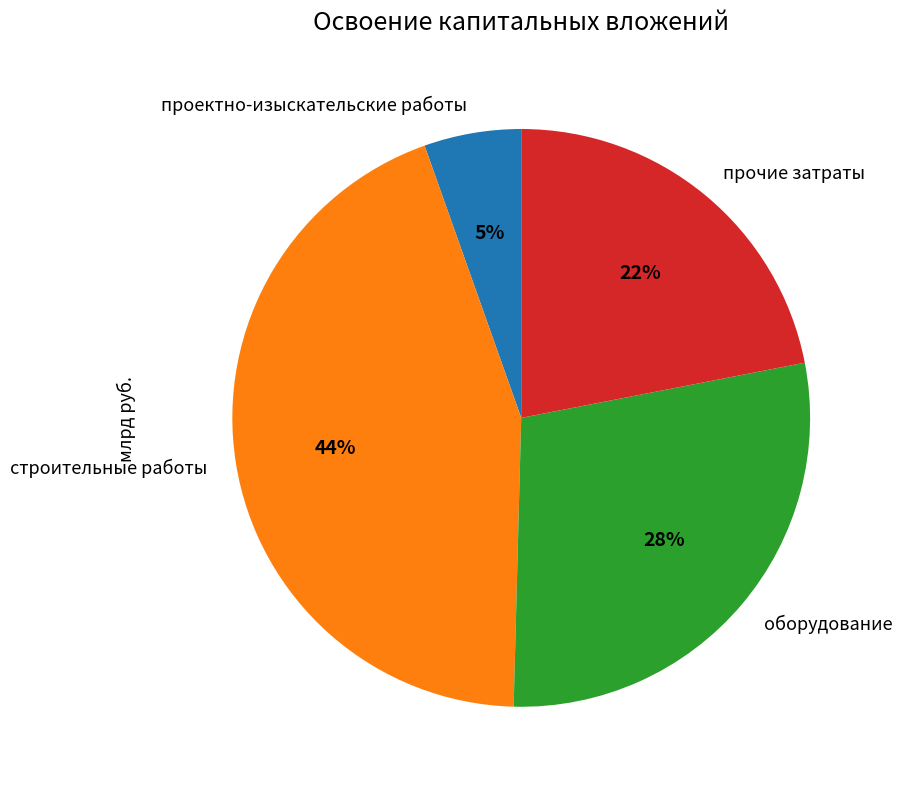

True or false: строительные работы accounts for 36% of the total.

False